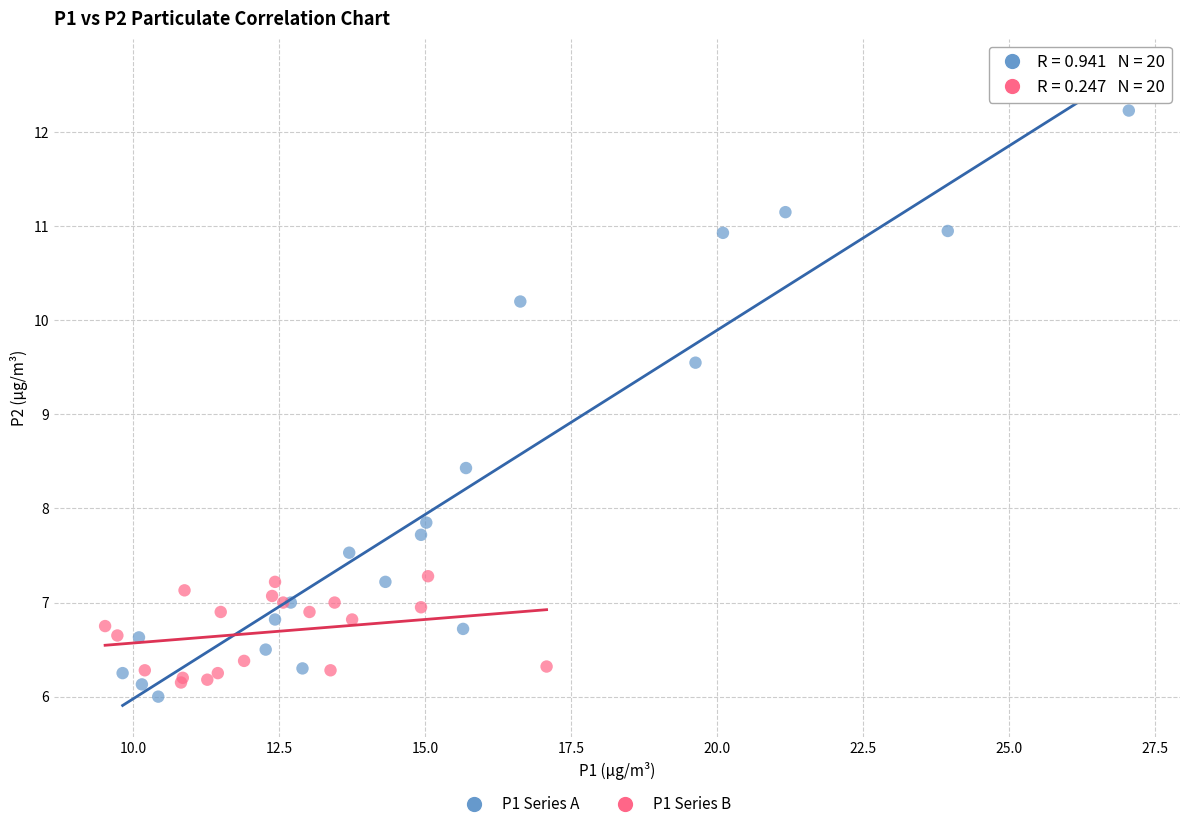

Which series contains the highest Y value?

P1 Series A